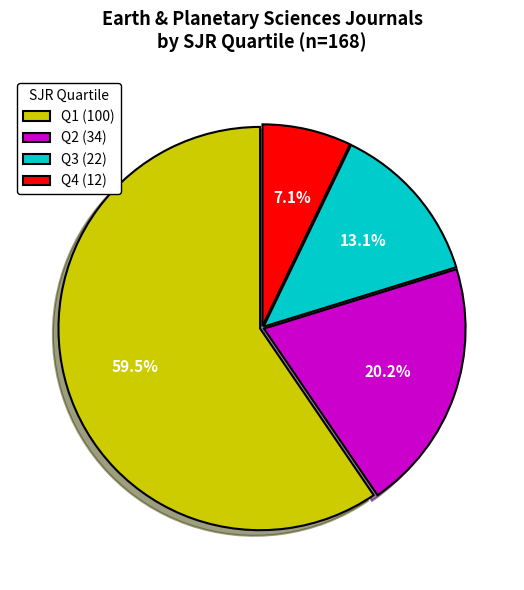

How many slices are in this pie chart?

4